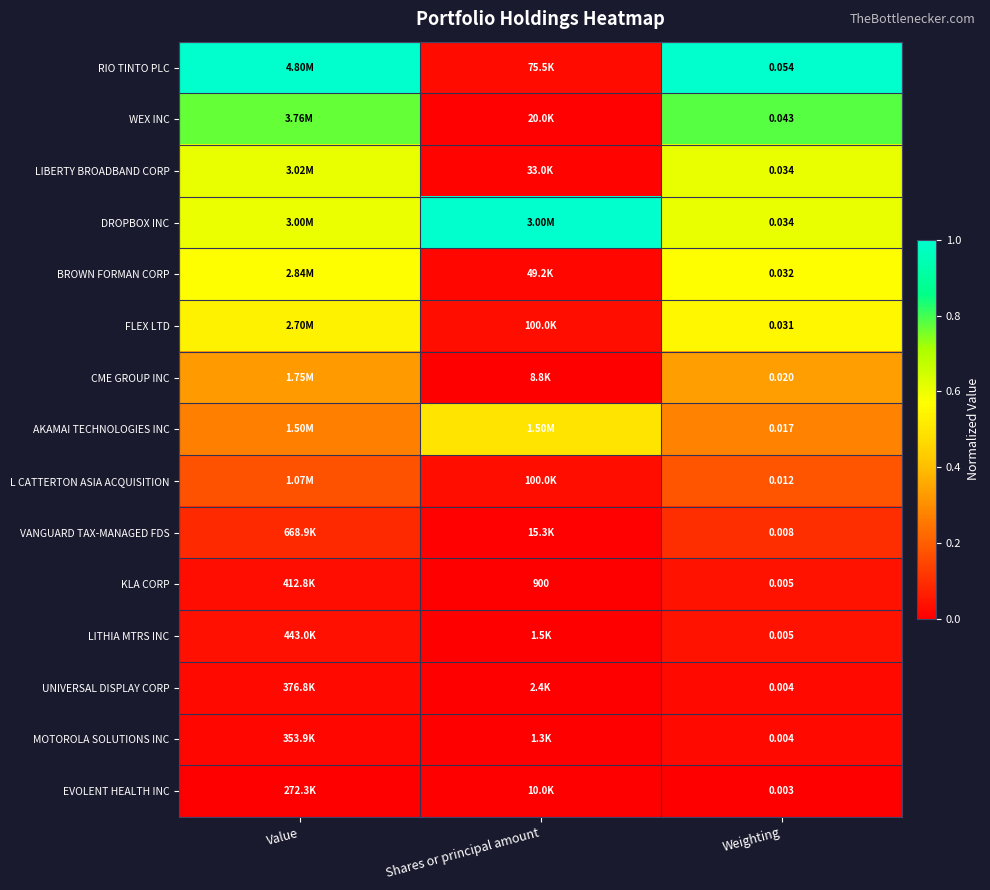

Rank the series by their maximum value, from lowest to highest.

EVOLENT HEALTH INC, MOTOROLA SOLUTIONS INC, UNIVERSAL DISPLAY CORP, KLA CORP, LITHIA MTRS INC, VANGUARD TAX-MANAGED FDS, L CATTERTON ASIA ACQUISITION, CME GROUP INC, AKAMAI TECHNOLOGIES INC, FLEX LTD, BROWN FORMAN CORP, LIBERTY BROADBAND CORP, WEX INC, RIO TINTO PLC, DROPBOX INC